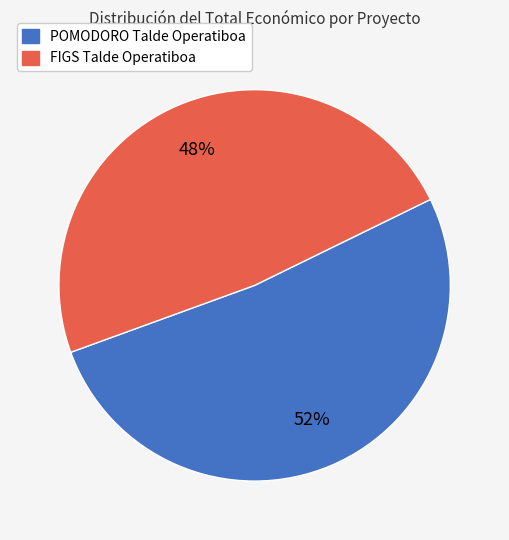

Is there a majority slice in this chart?

Yes